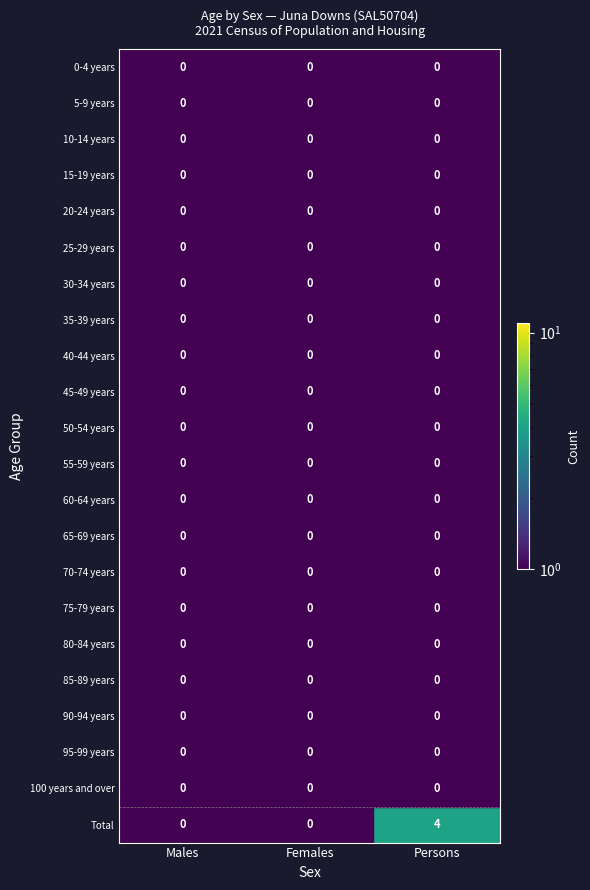

Rank the series by their average value, from lowest to highest.

0-4 years, 5-9 years, 10-14 years, 15-19 years, 20-24 years, 25-29 years, 30-34 years, 35-39 years, 40-44 years, 45-49 years, 50-54 years, 55-59 years, 60-64 years, 65-69 years, 70-74 years, 75-79 years, 80-84 years, 85-89 years, 90-94 years, 95-99 years, 100 years and over, Total